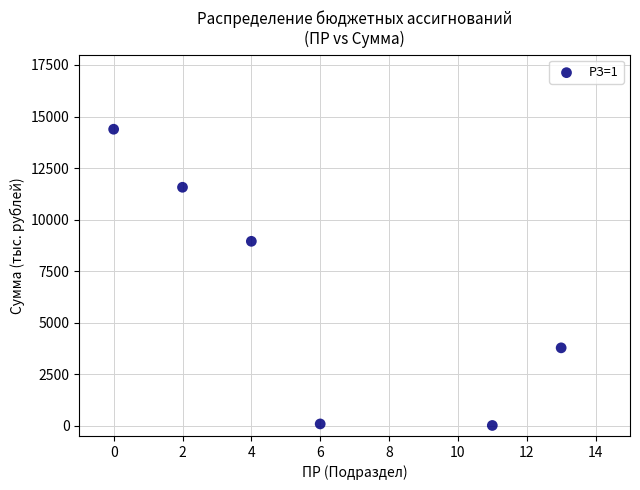

What is the range of Y values (max minus min)?

14373.3